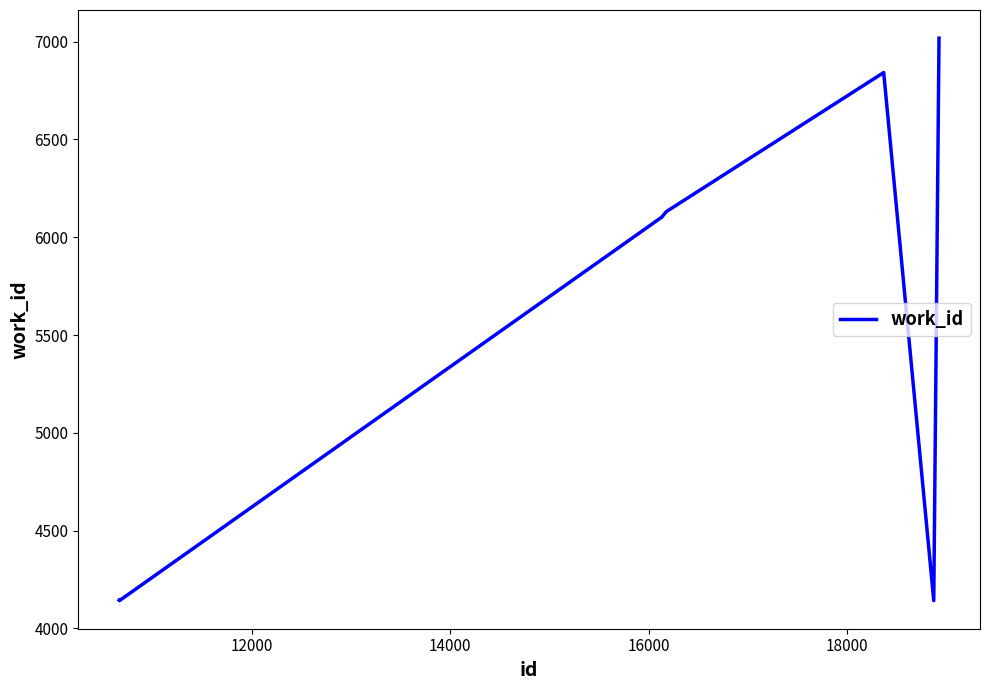

What is the difference between the maximum and minimum values?

2876